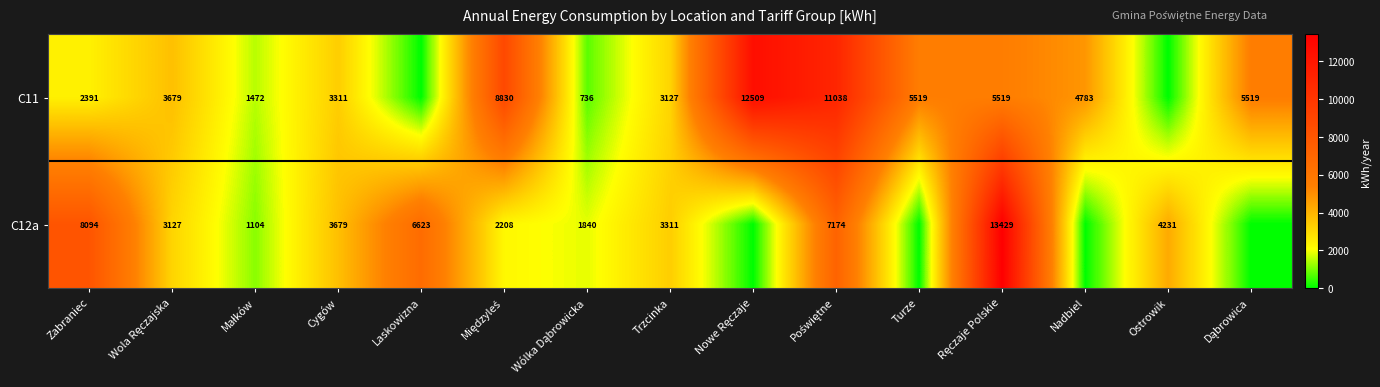

What is the total value across all series at Trzcinka?

6438